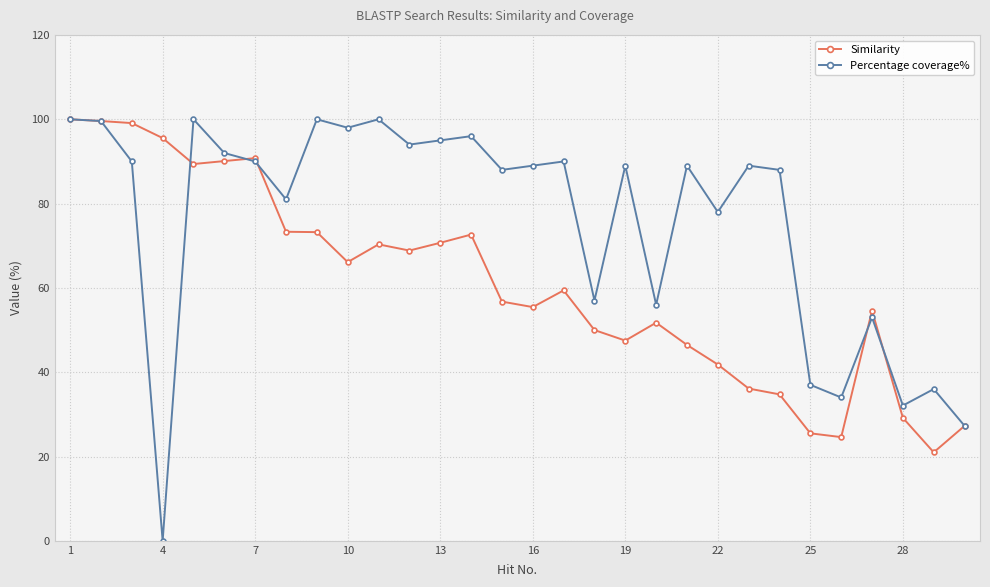

What is the value of the Similarity point at the 24th from the left?

34.7